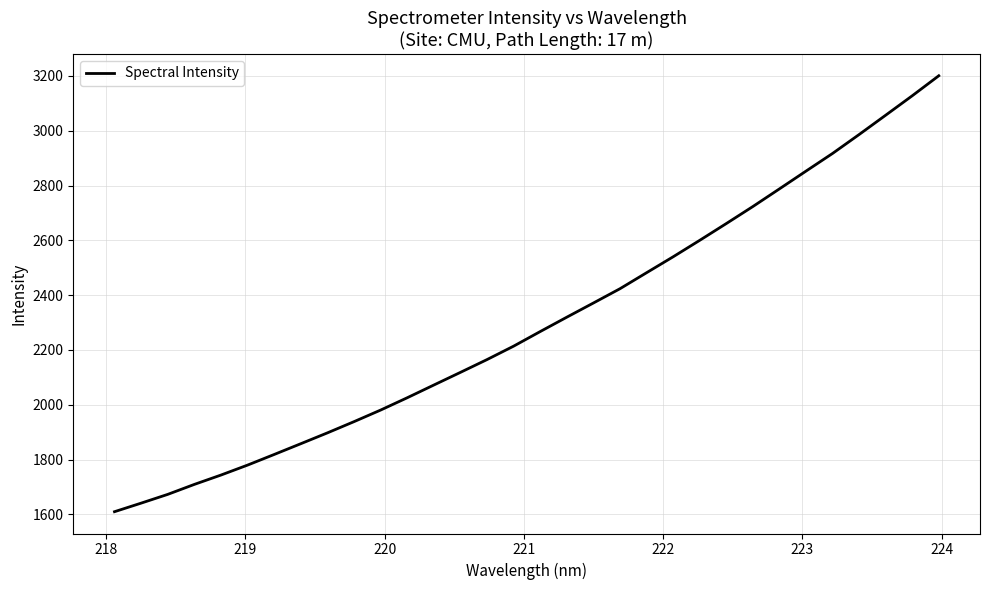

What is the smallest value displayed?

1609.9